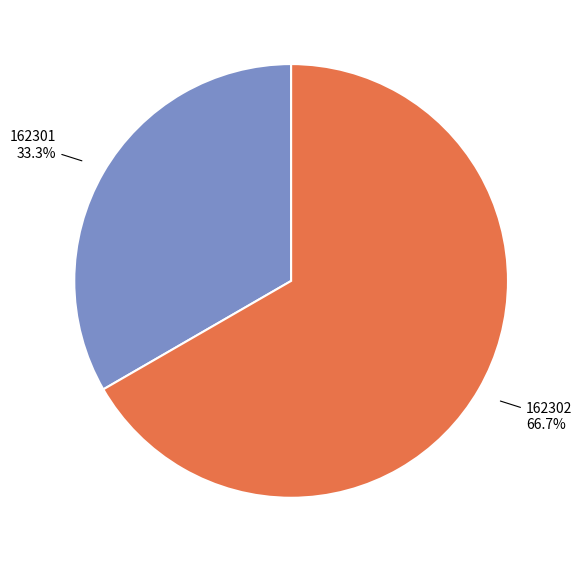

To the nearest percent, what percentage of the pie is 162301?

33%